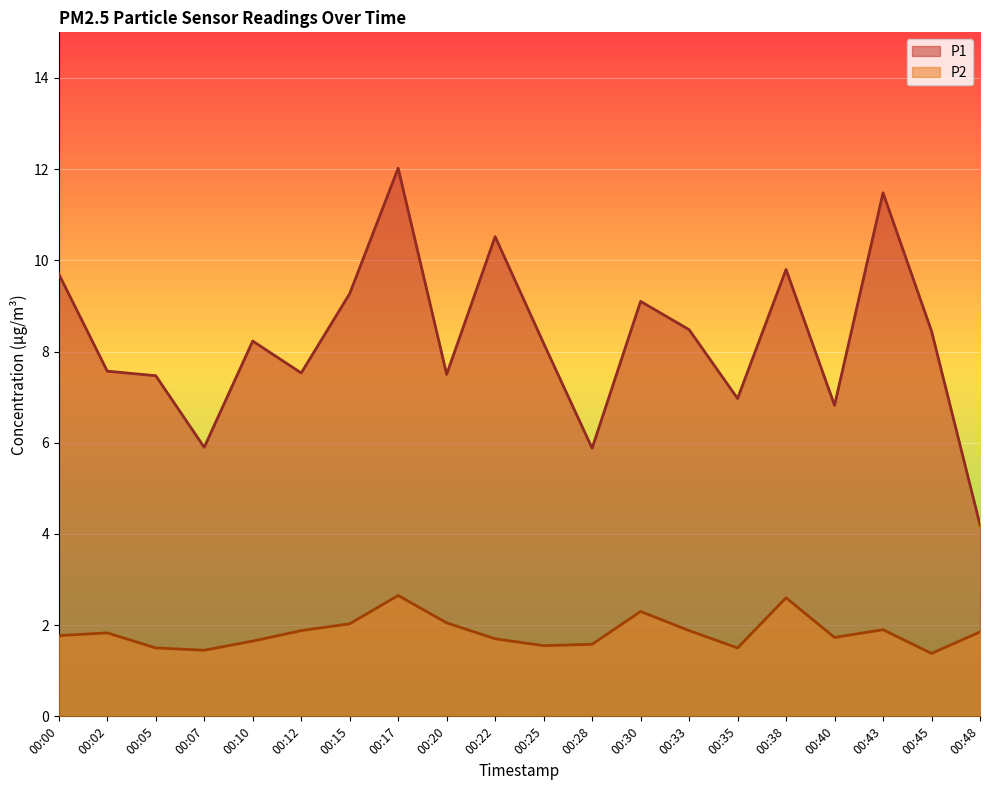

True or false: P2 and P1 cross at least once.

False